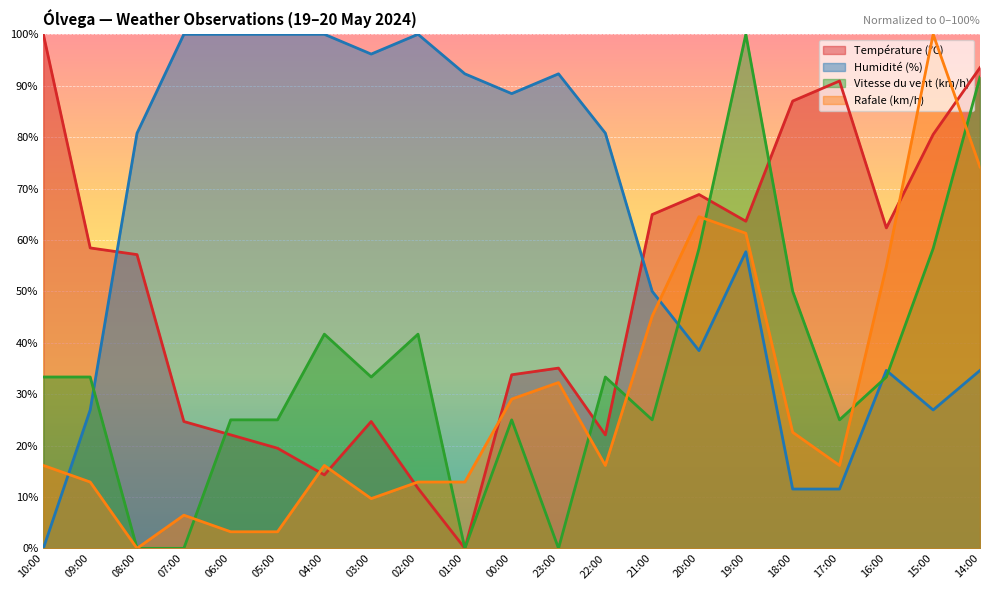

Reading left to right, transcribe all the data shown in this chart.

Température (ºC): 10:00=100.0	09:00=58.4	08:00=57.1	07:00=24.7	06:00=22.1	05:00=19.5	04:00=14.3	03:00=24.7	02:00=11.7	01:00=0.0	00:00=33.8	23:00=35.1	22:00=22.1	21:00=64.9	20:00=68.8	19:00=63.6	18:00=87.0	17:00=90.9	16:00=62.3	15:00=80.5	14:00=93.5
Humidité (%): 10:00=0.0	09:00=26.9	08:00=80.8	07:00=100.0	06:00=100.0	05:00=100.0	04:00=100.0	03:00=96.2	02:00=100.0	01:00=92.3	00:00=88.5	23:00=92.3	22:00=80.8	21:00=50.0	20:00=38.5	19:00=57.7	18:00=11.5	17:00=11.5	16:00=34.6	15:00=26.9	14:00=34.6
Vitesse du vent (km/h): 10:00=33.3	09:00=33.3	08:00=0.0	07:00=0.0	06:00=25.0	05:00=25.0	04:00=41.7	03:00=33.3	02:00=41.7	01:00=0.0	00:00=25.0	23:00=0.0	22:00=33.3	21:00=25.0	20:00=58.3	19:00=100.0	18:00=50.0	17:00=25.0	16:00=33.3	15:00=58.3	14:00=91.7
Rafale (km/h): 10:00=16.1	09:00=12.9	08:00=0.0	07:00=6.5	06:00=3.2	05:00=3.2	04:00=16.1	03:00=9.7	02:00=12.9	01:00=12.9	00:00=29.0	23:00=32.3	22:00=16.1	21:00=45.2	20:00=64.5	19:00=61.3	18:00=22.6	17:00=16.1	16:00=54.8	15:00=100.0	14:00=74.2